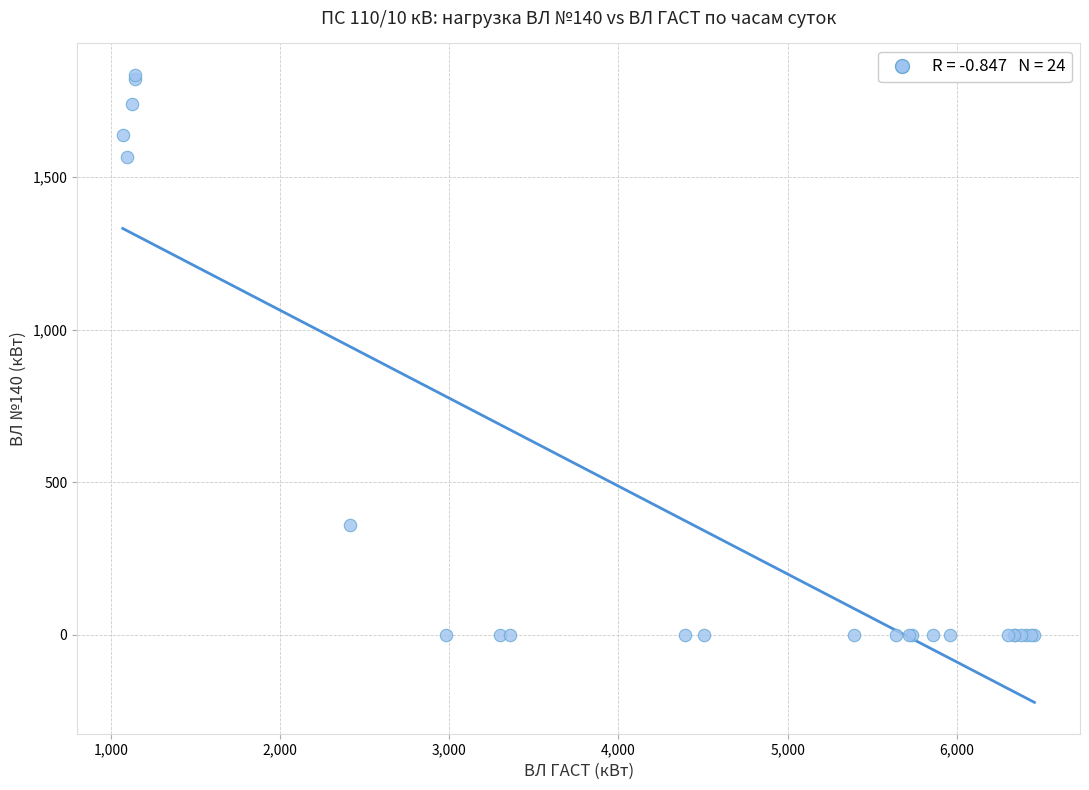

What Y value in the scatter plot is closest to 917?

360.8